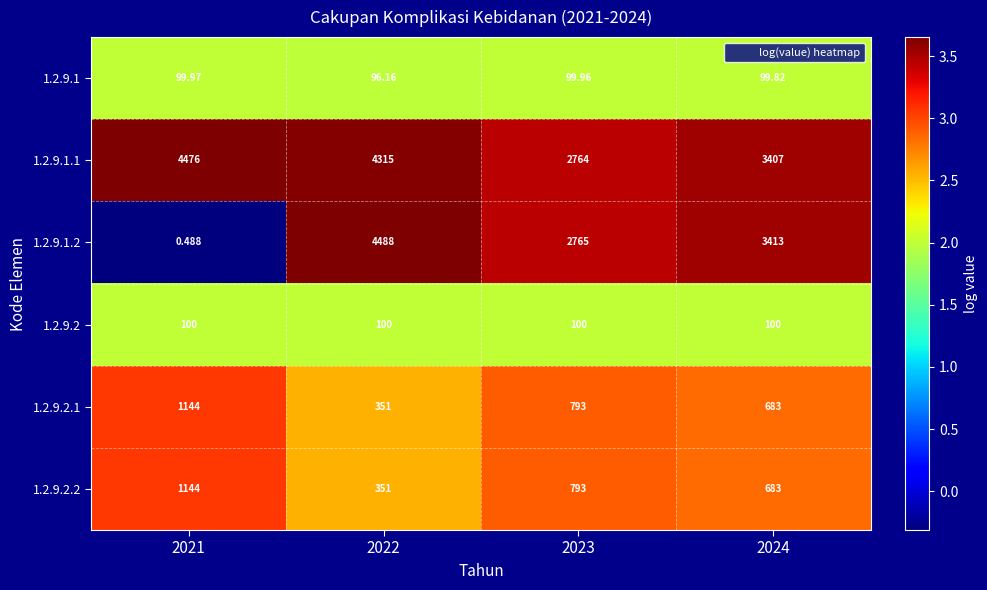

Is the value of 1.2.9.2.2 at 2023 greater than the value of 1.2.9.2 at 2024?

Yes